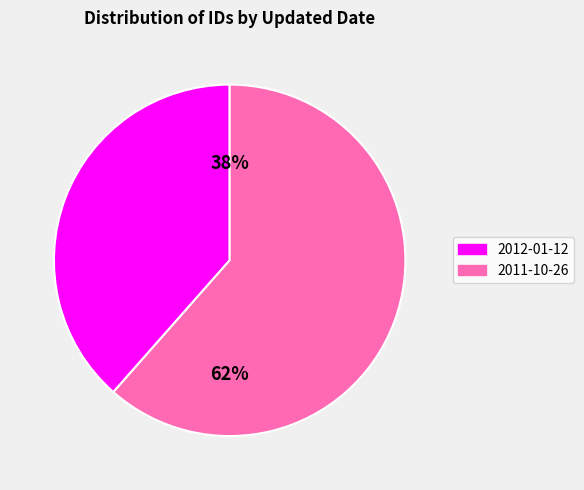

The 2011-10-26 slice represents 62% of the pie. True or false?

True